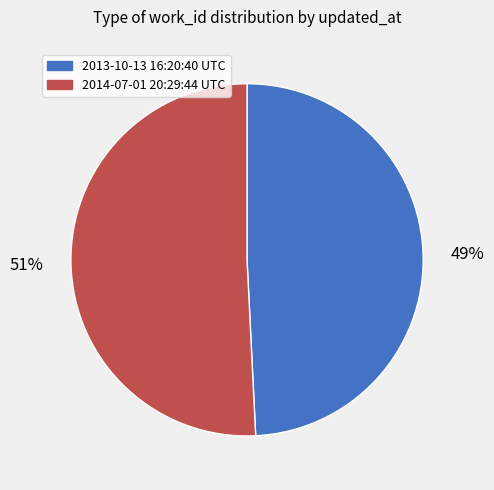

Count the number of slices in the pie.

2